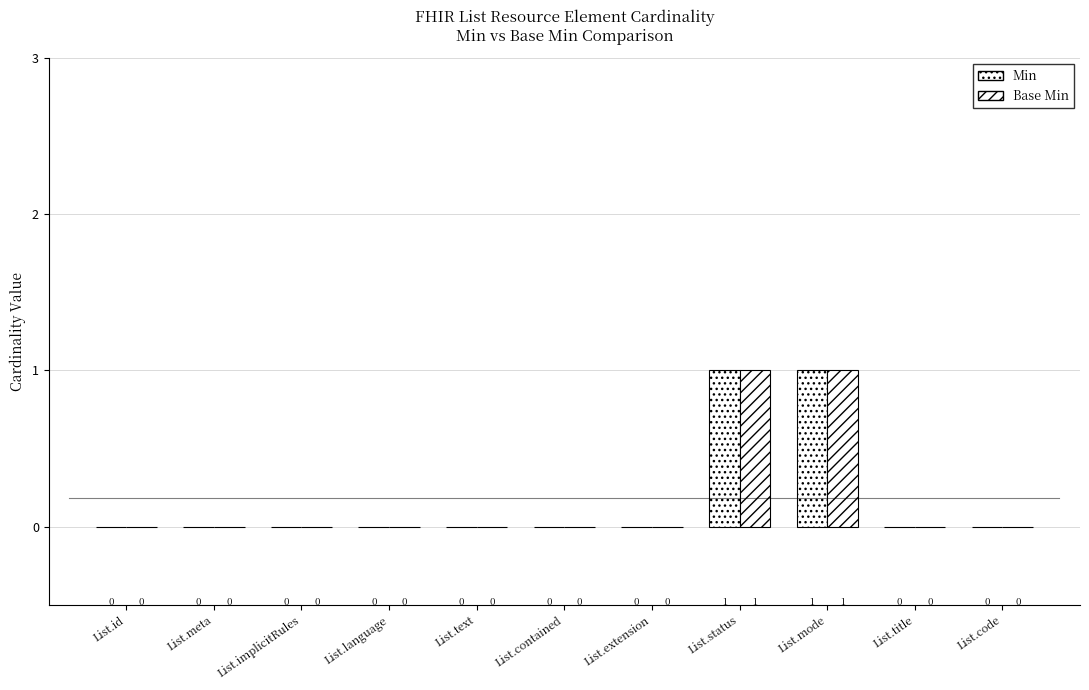

How many groups of bars are there?

11